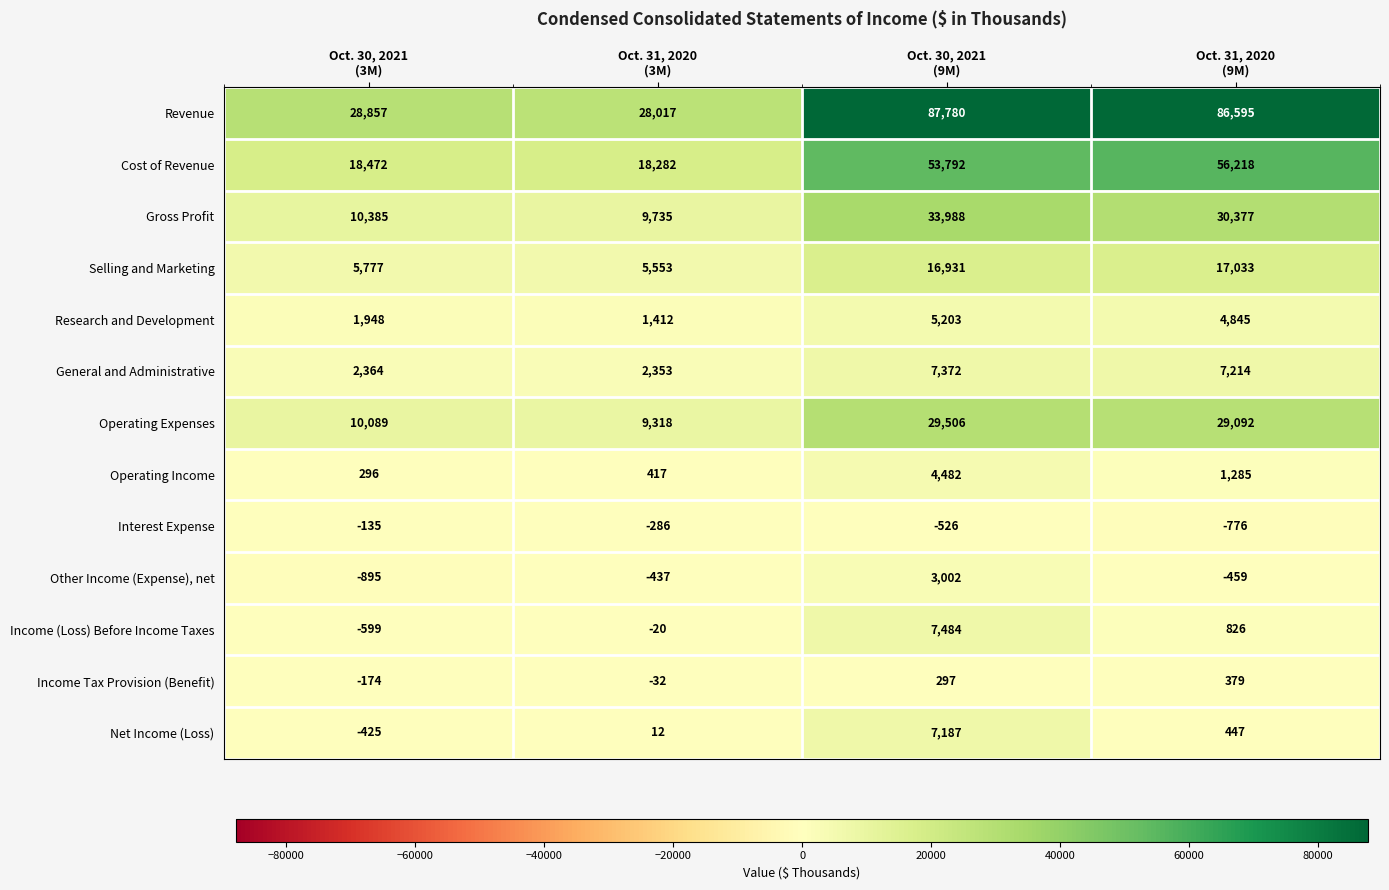

Which series changed the most between Oct. 30, 2021
(3M) and Oct. 31, 2020
(9M)?

Revenue